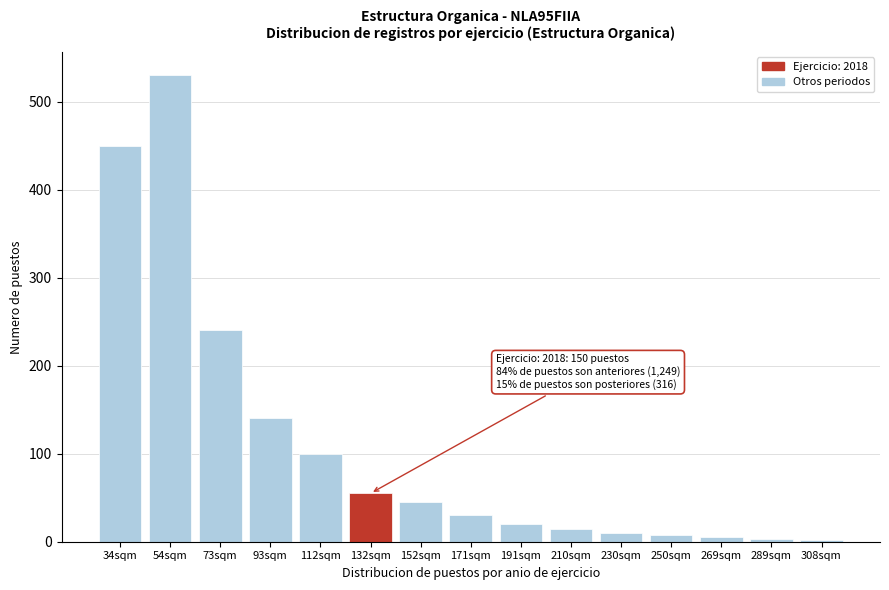

What is the label of the 14th bar from the right?

54sqm